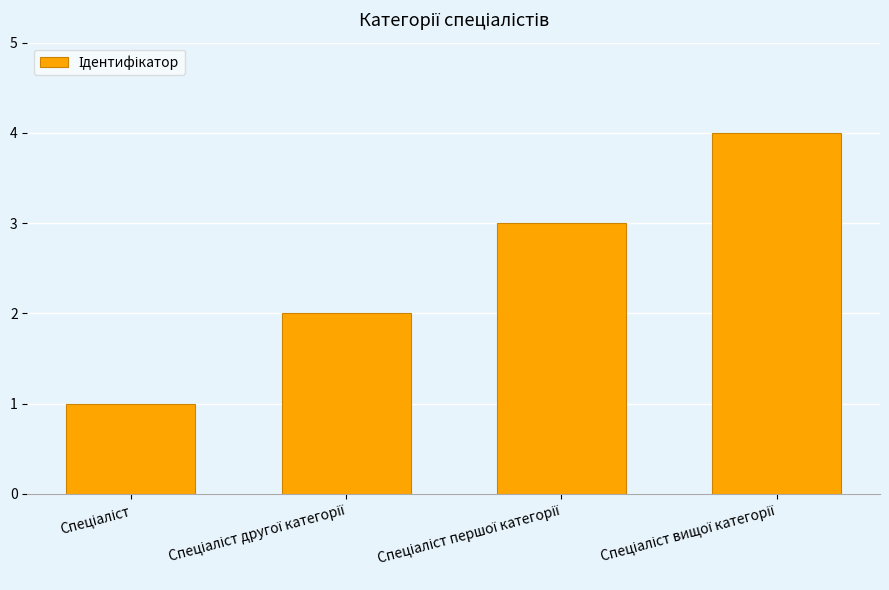

What is the maximum value shown in the chart?

4